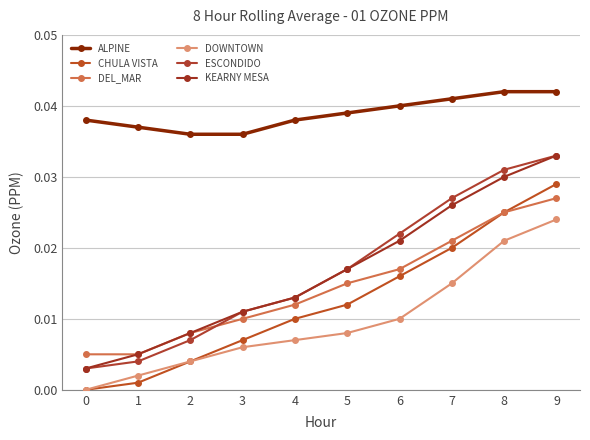

At 3, list the series in order from largest to smallest.

ALPINE, ESCONDIDO, KEARNY MESA, DEL_MAR, CHULA VISTA, DOWNTOWN